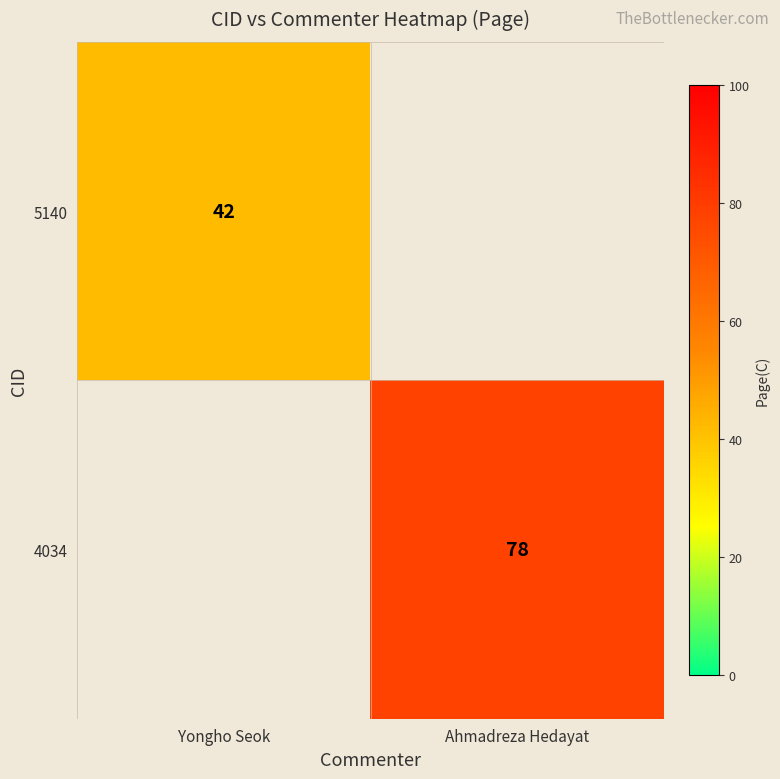

What is the greatest value displayed?

78.0